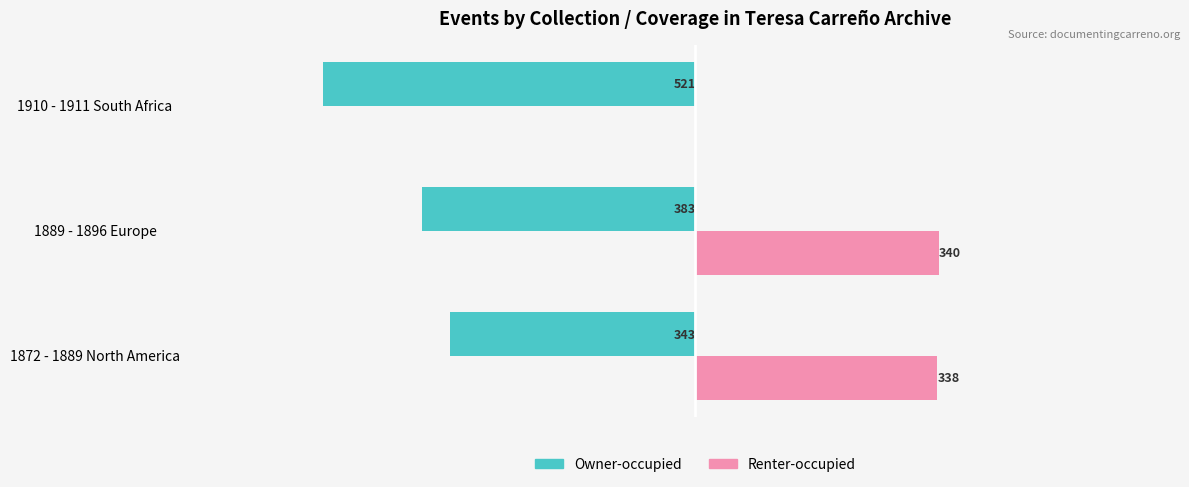

What are all the series names shown in the legend?

Owner-occupied, Renter-occupied